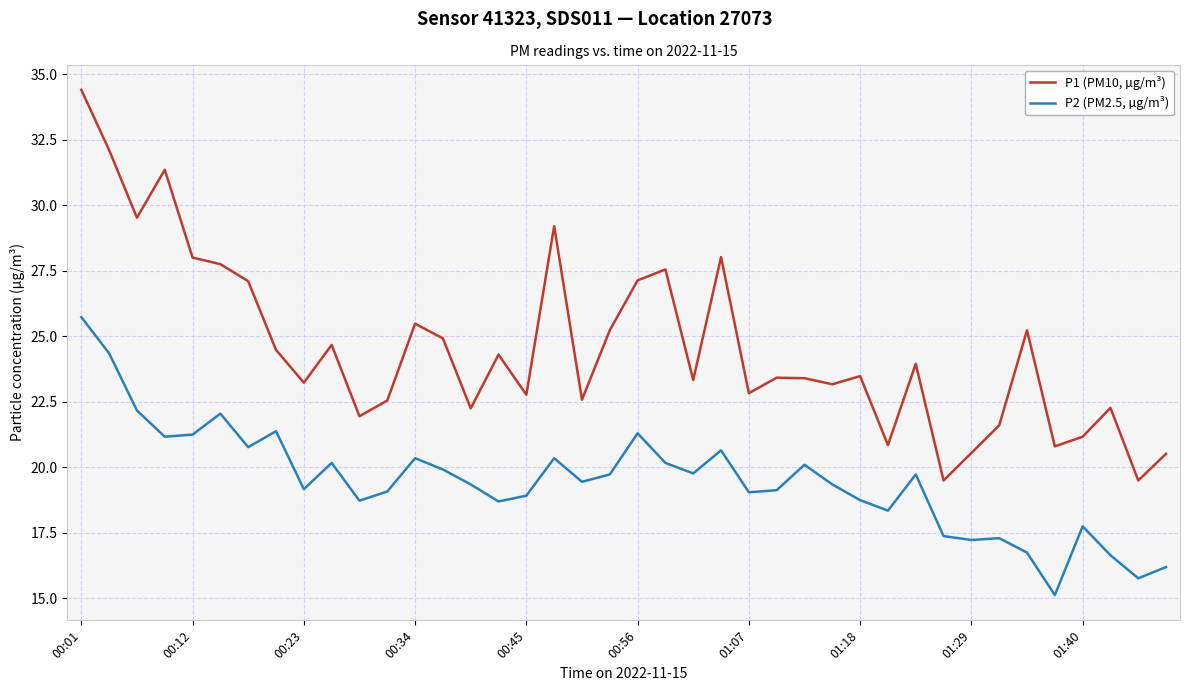

What are all the series names shown in the legend?

P1 (PM10, µg/m³), P2 (PM2.5, µg/m³)